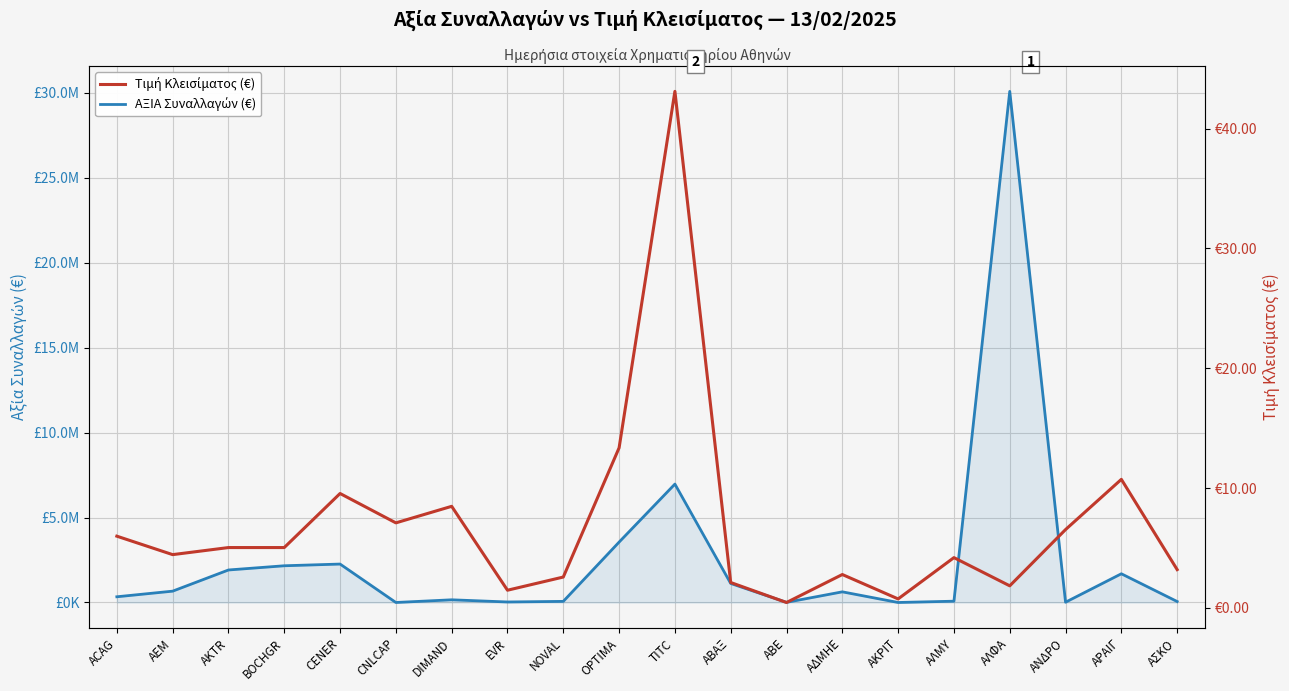

True or false: Τιμή Κλεισίματος (€) and ΑΞΙΑ Συναλλαγών (€) intersect in this chart.

False